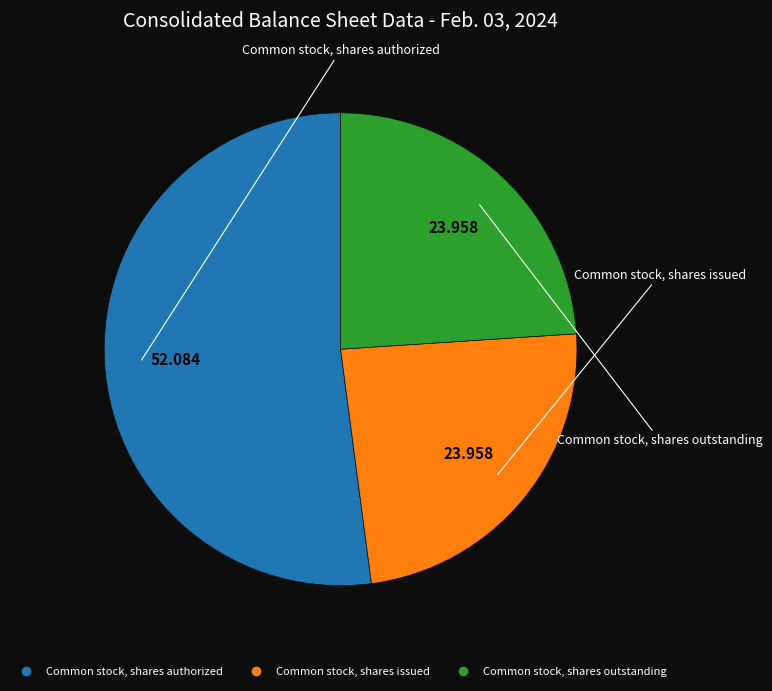

How many segments does this pie chart have?

3